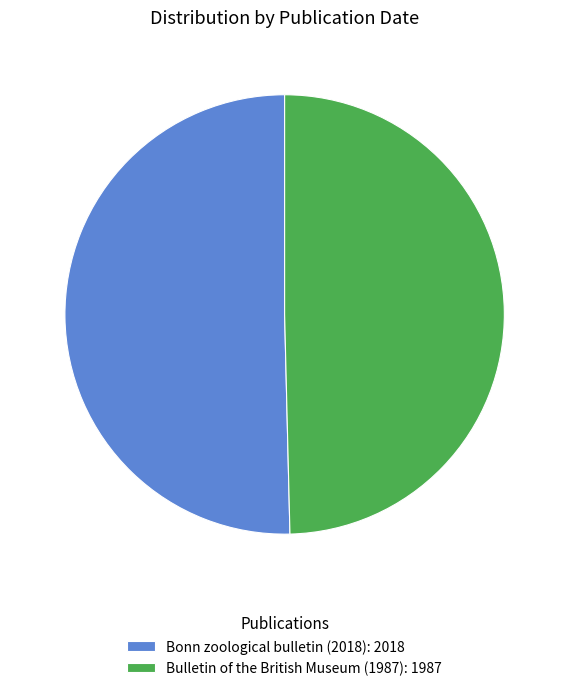

The Bonn zoological bulletin (2018): 2018 slice represents 50% of the pie. True or false?

True